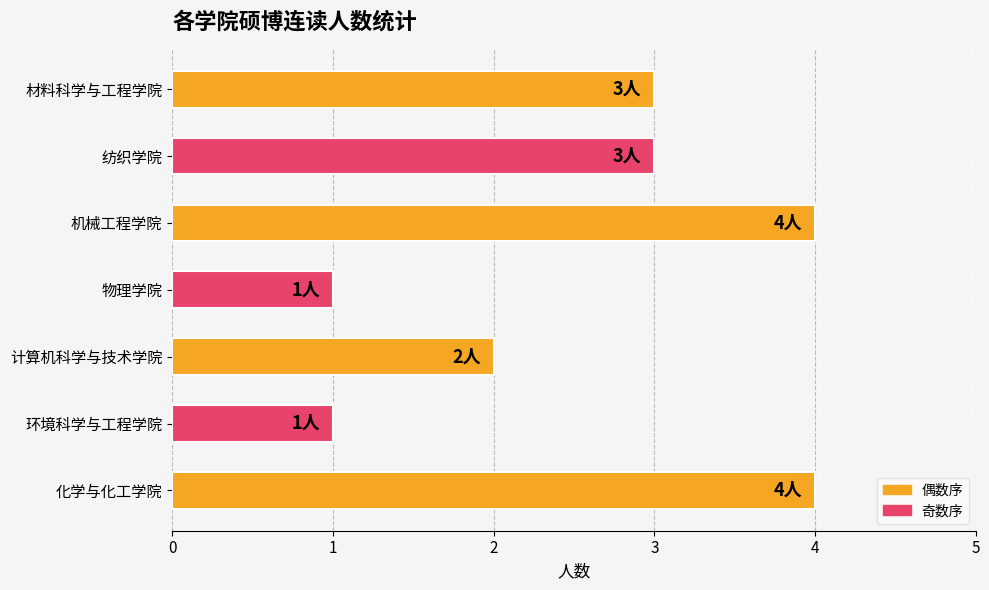

What is the ratio of the value at 物理学院 to the value at 环境科学与工程学院?

1.0